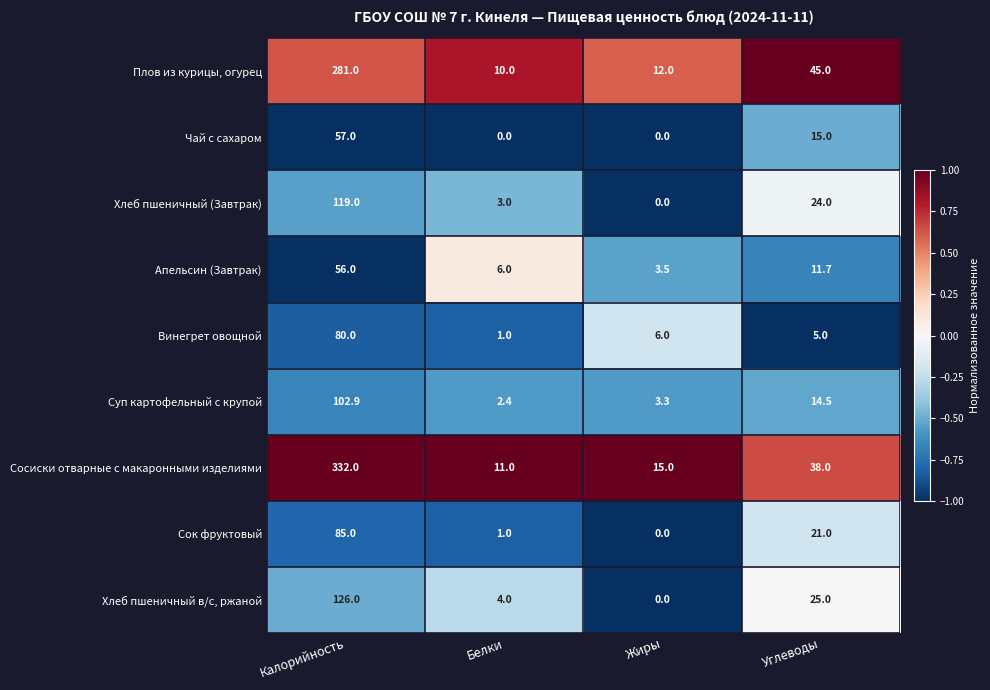

Which series has the largest total across all categories?

Сосиски отварные с макаронными изделиями